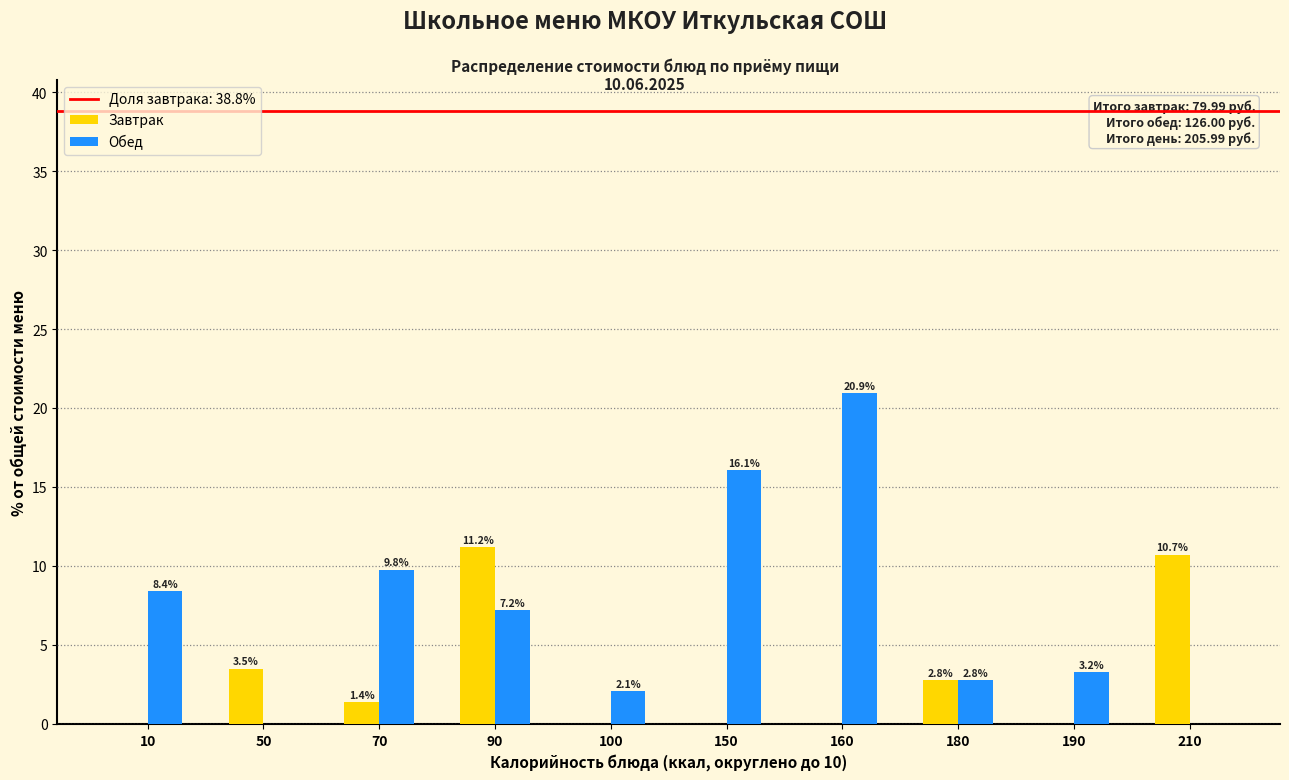

Reading left to right, what are all the values shown in this chart?

Завтрак: 10=0.0	50=3.5	70=1.4	90=11.2	100=0.0	150=0.0	160=0.0	180=2.8	190=0.0	210=10.7
Обед: 10=8.4	50=0.0	70=9.8	90=7.2	100=2.1	150=16.1	160=20.9	180=2.8	190=3.2	210=0.0